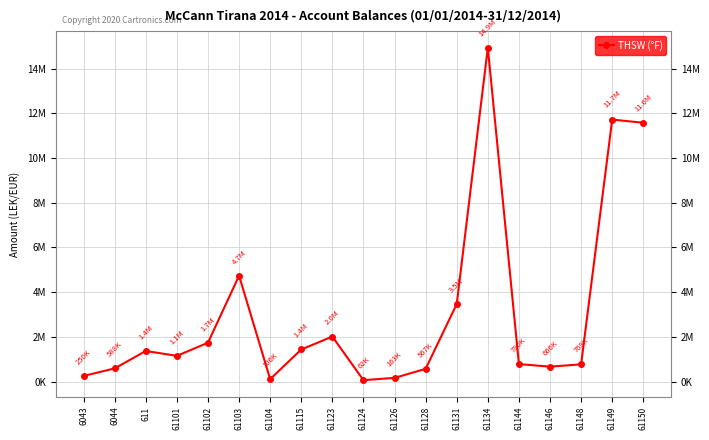

Which category has the lowest value across all series?

61124